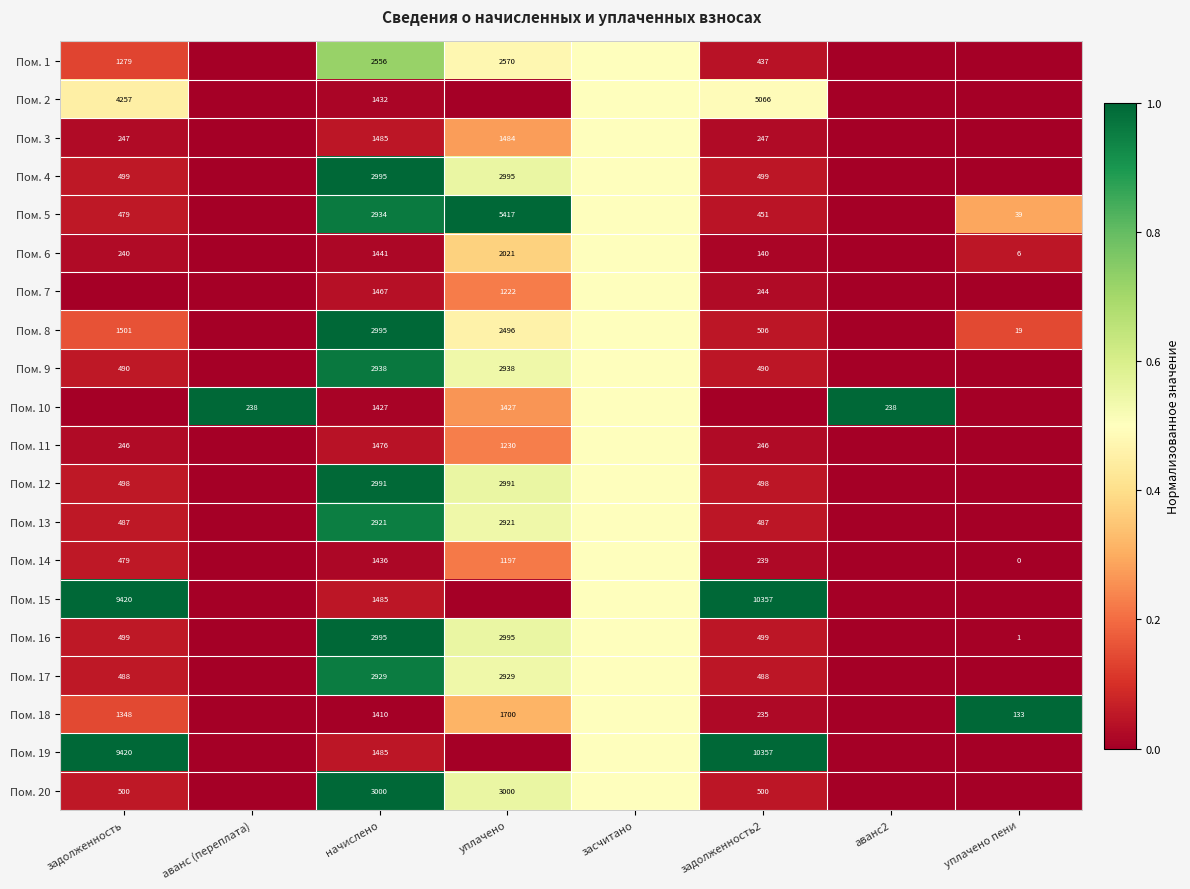

True or false: Пом. 13 has a value of 4731.9 at начислено.

False